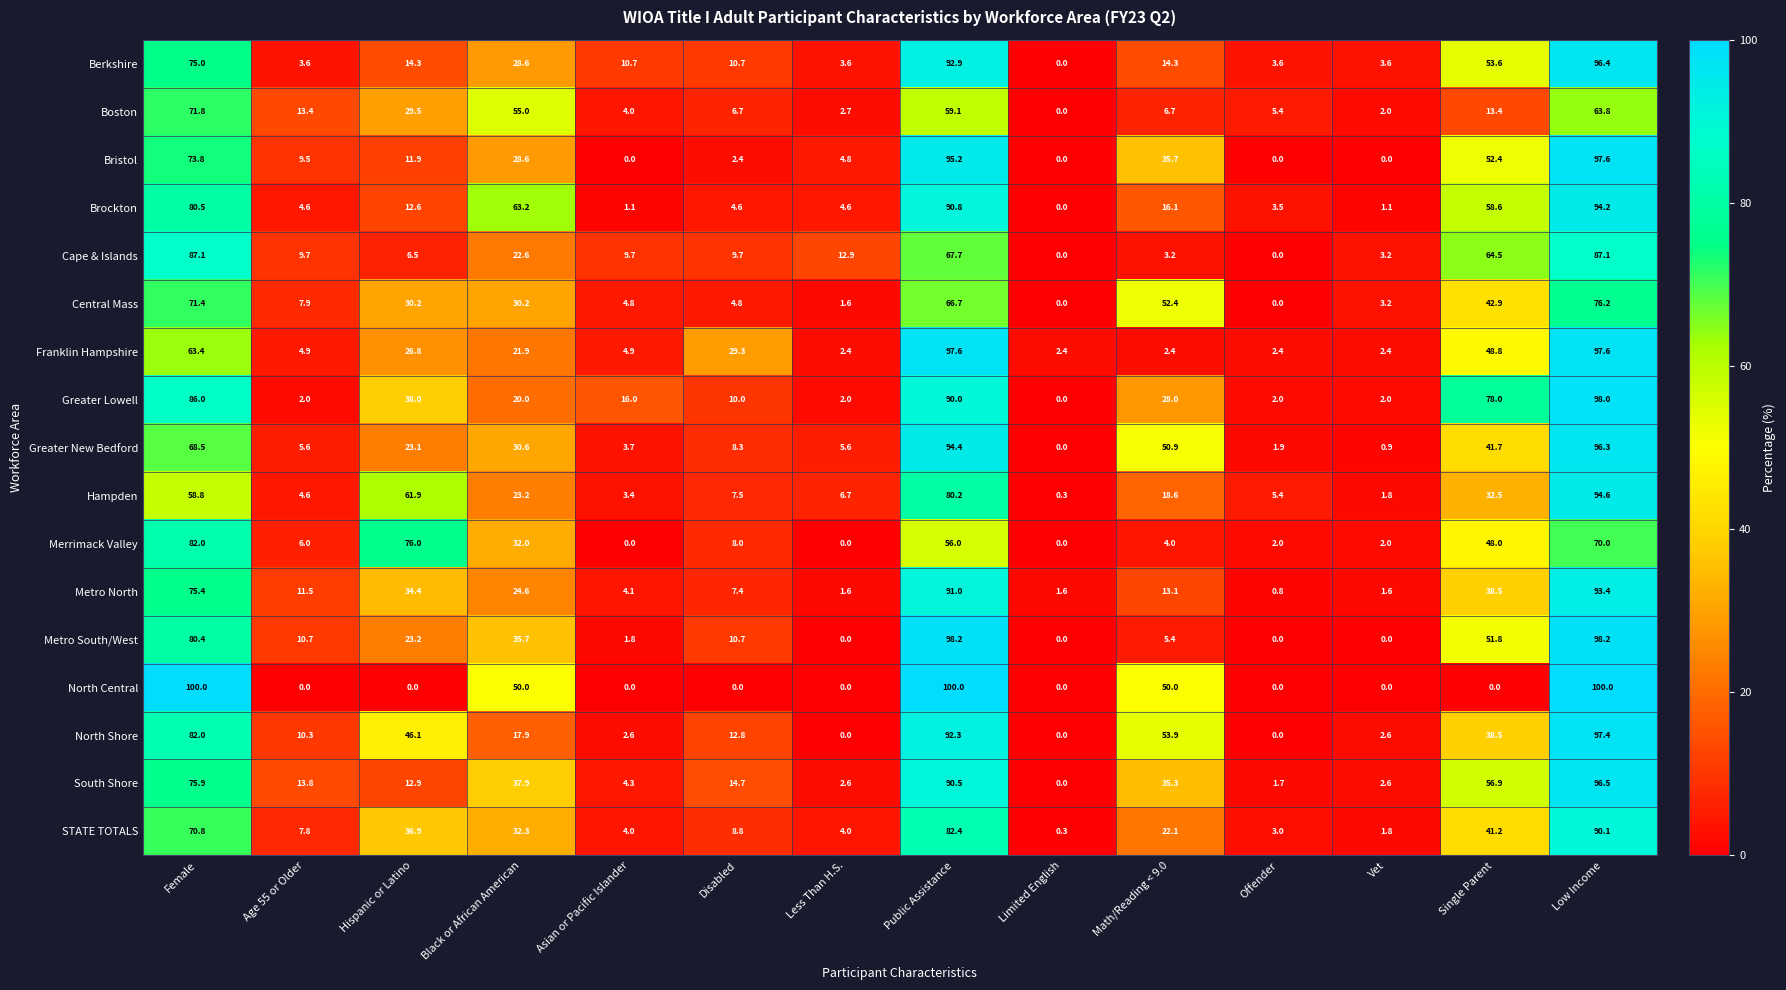

The Hampden series shows 117.3 at Public Assistance. True or false?

False